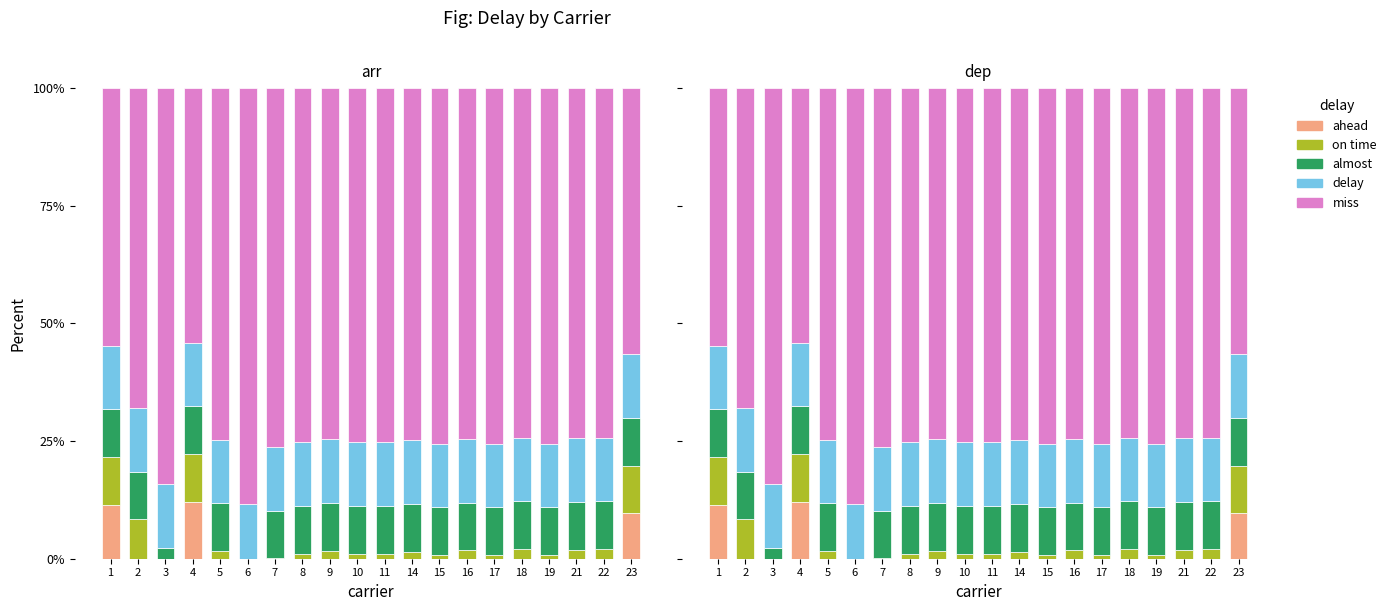

Which series has the largest range (max minus min)?

miss